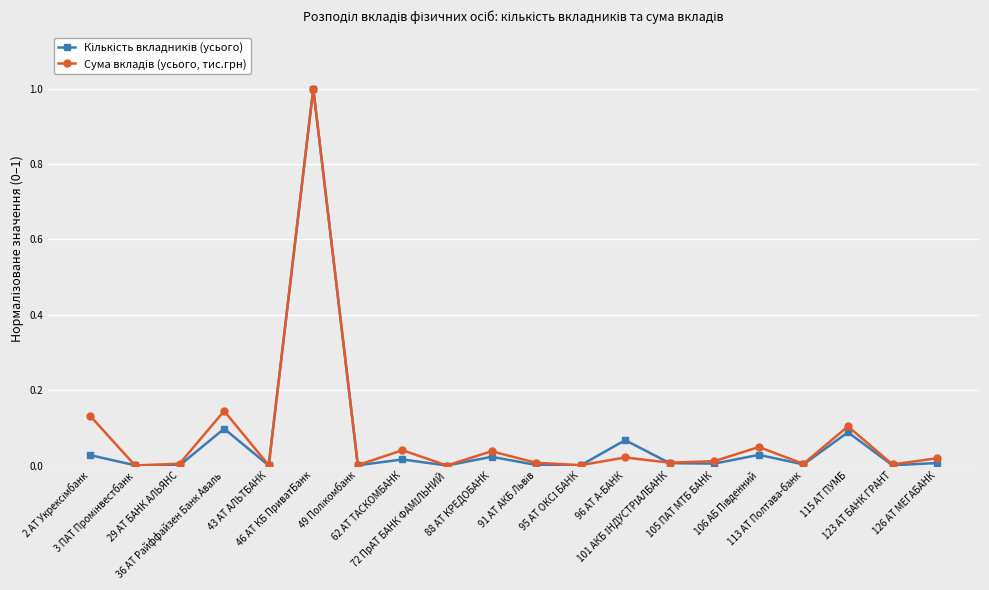

What is the maximum value shown in the chart?

1.0